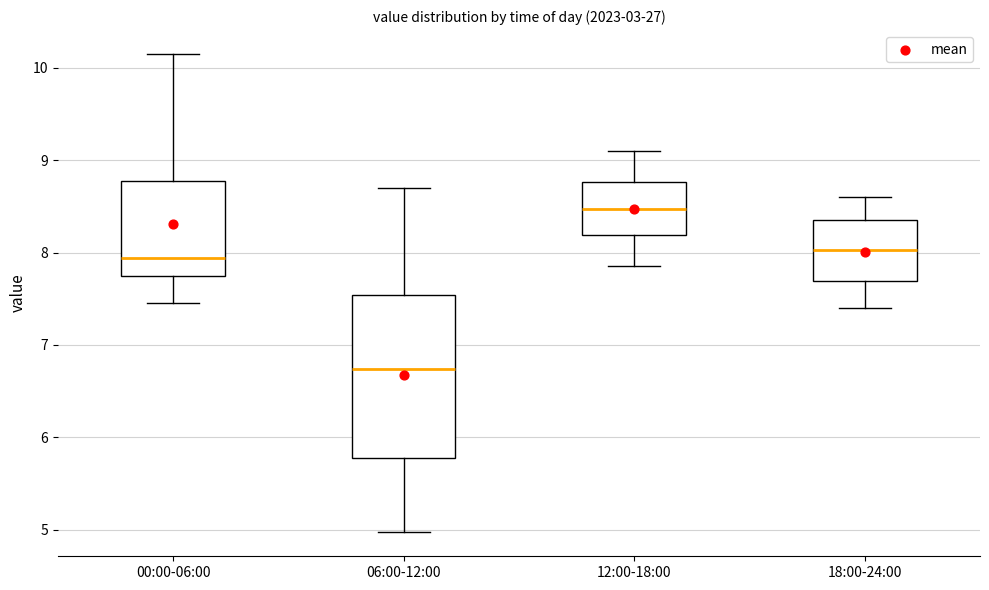

Where does the upper whisker of the box for 18:00-24:00 end on the y-axis? The values are not printed on the chart, so give them approximately, as read against the axis.

8.6